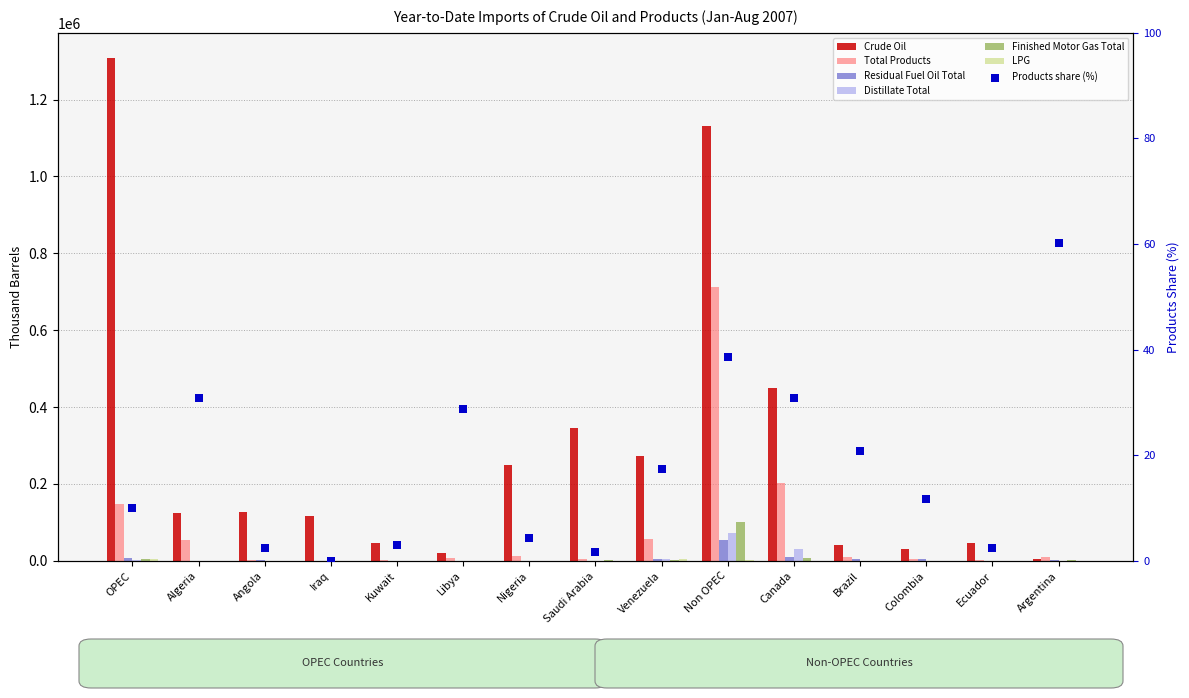

Which series reaches the maximum Y coordinate?

Crude Oil